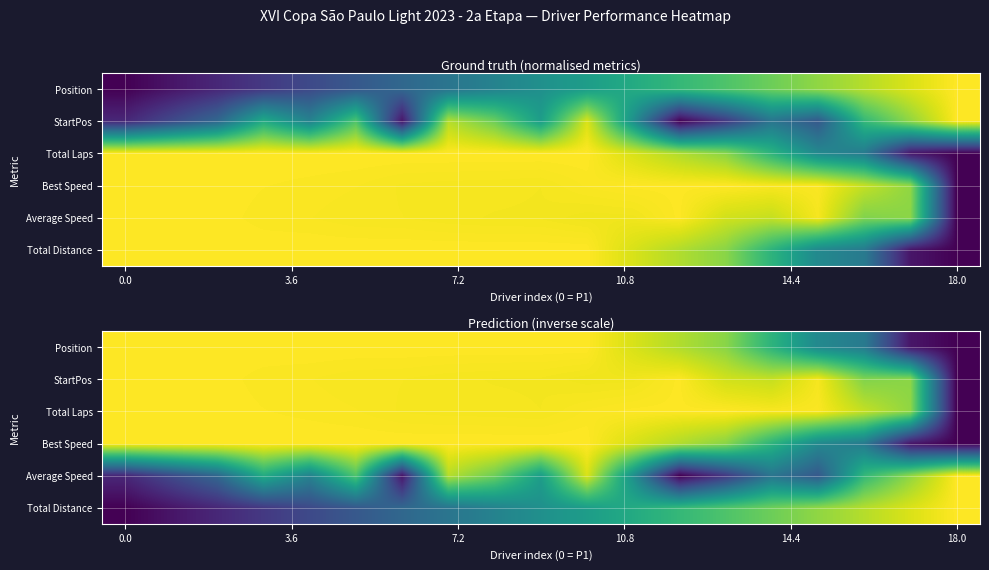

At which category is the sum across all series the highest?

10